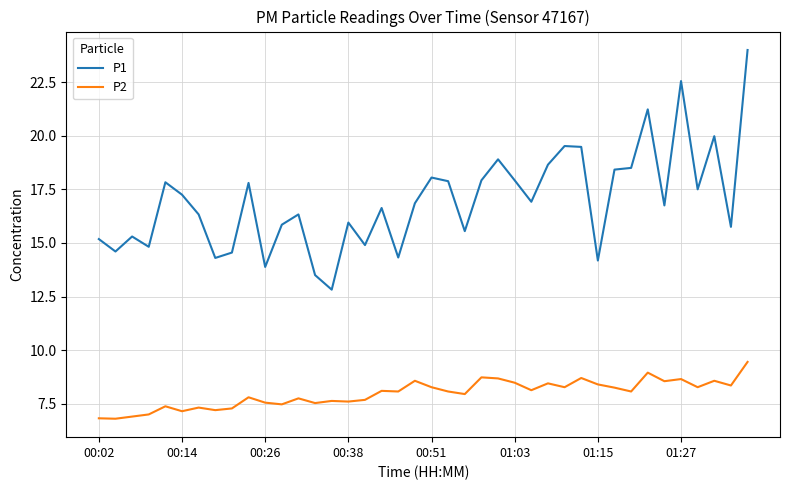

Is this an area chart (filled region under the line)?

No